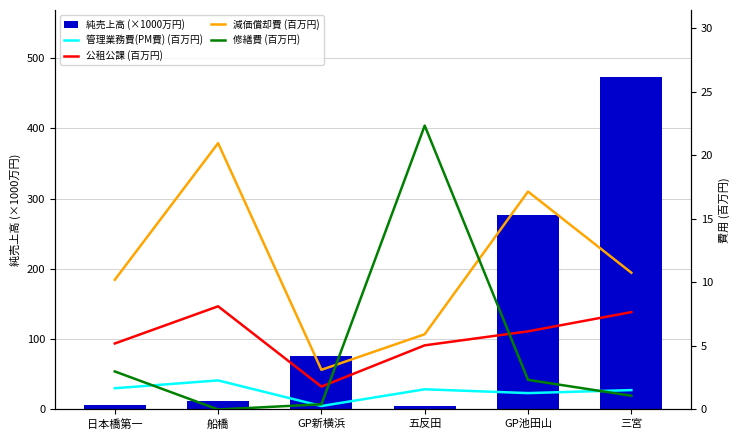

Reading left to right, list all the values displayed in this chart.

純売上高 (×1000万円): 日本橋第一=6.3	船橋=12.6	GP新横浜=75.4	五反田=5.5	GP池田山=277.3	三宮=473.5
管理業務費(PM費) (百万円): 日本橋第一=1.7	船橋=2.3	GP新横浜=0.3	五反田=1.6	GP池田山=1.3	三宮=1.5
公租公課 (百万円): 日本橋第一=5.2	船橋=8.1	GP新横浜=1.8	五反田=5.0	GP池田山=6.1	三宮=7.7
減価償却費 (百万円): 日本橋第一=10.2	船橋=20.9	GP新横浜=3.1	五反田=5.9	GP池田山=17.1	三宮=10.8
修繕費 (百万円): 日本橋第一=3.0	船橋=0.0	GP新横浜=0.4	五反田=22.3	GP池田山=2.3	三宮=1.1